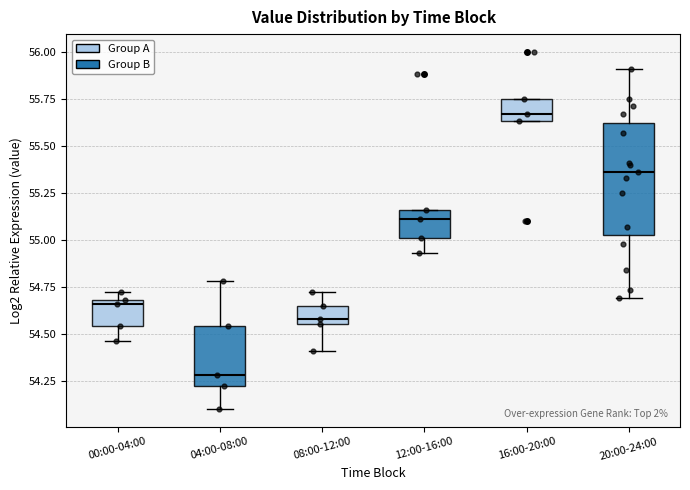

Which box is the tallest, from its lower edge to its upper edge?

20:00-24:00